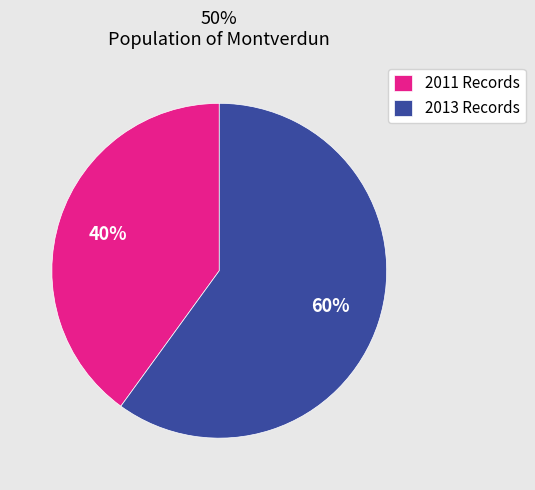

Approximately how many times larger is the value at 2011 Records compared to 2013 Records?

0.7